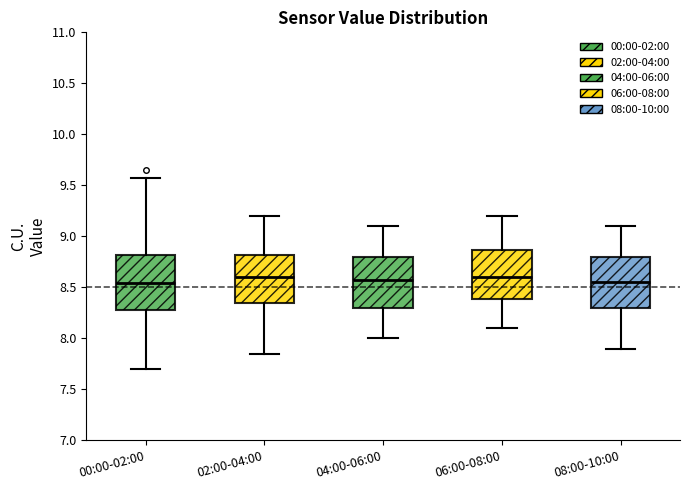

Reading left to right, read every box against the y-axis: the position of its median line, the range the box covers, and the ends of its whiskers. The values are not printed on the chart, so give them approximately, as read against the axis.

00:00-02:00: median 8.55, box 8.30 to 8.80, whiskers 7.70 to 9.55
02:00-04:00: median 8.60, box 8.35 to 8.80, whiskers 7.85 to 9.20
04:00-06:00: median 8.60, box 8.30 to 8.80, whiskers 8.00 to 9.10
06:00-08:00: median 8.60, box 8.40 to 8.85, whiskers 8.10 to 9.20
08:00-10:00: median 8.55, box 8.30 to 8.80, whiskers 7.90 to 9.10